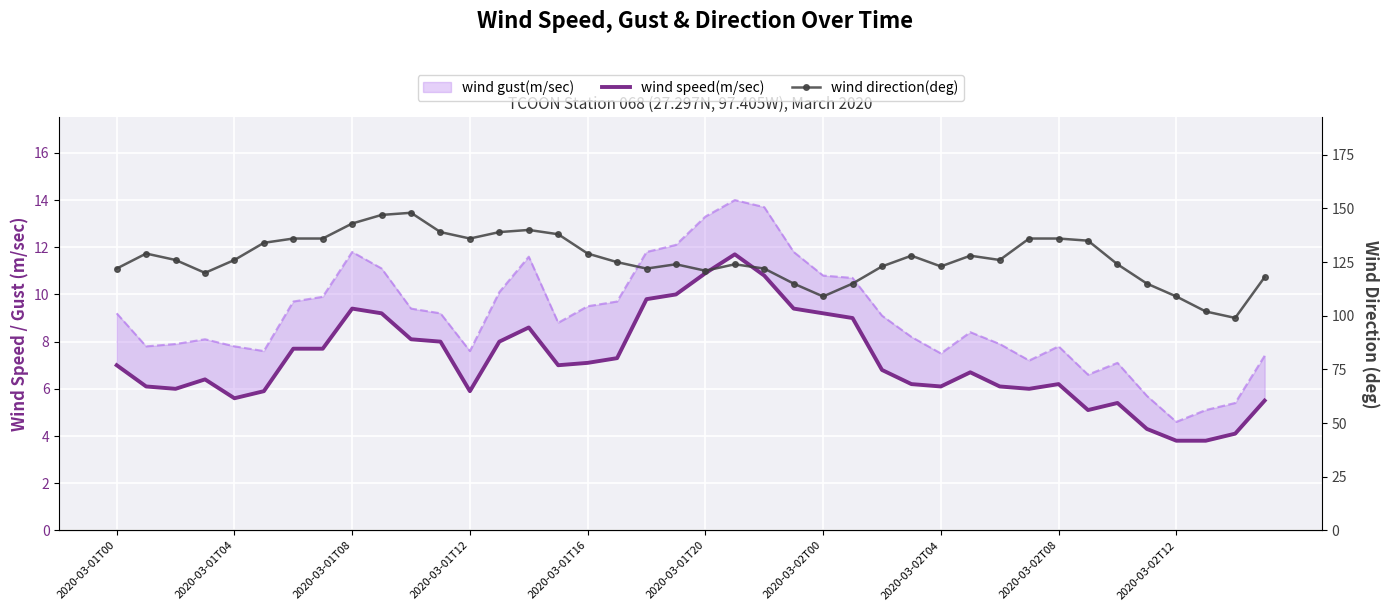

How many lines are shown in the chart?

2